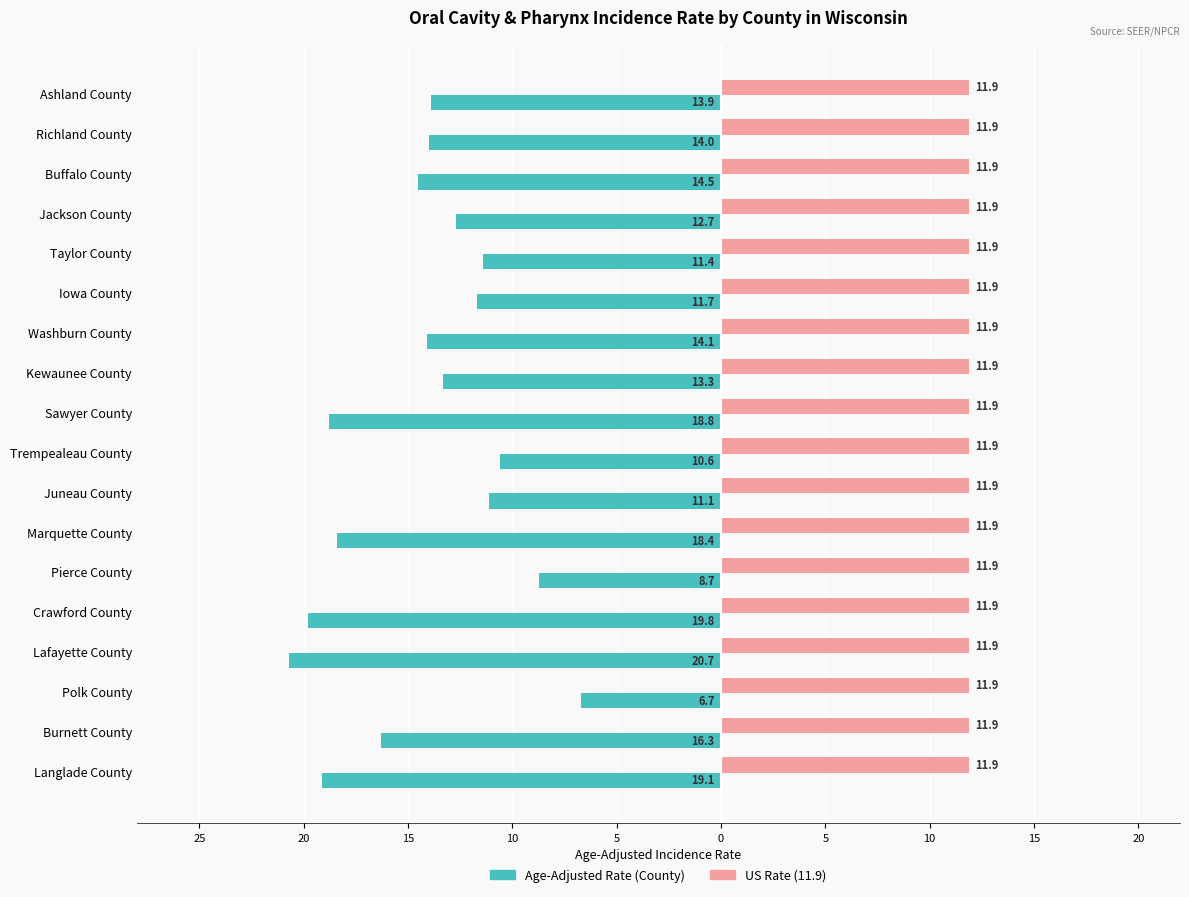

Reading left to right, extract all data points from this chart.

Age-Adjusted Rate: -13.9	-14.0	-14.5	-12.7	-11.4	-11.7	-14.1	-13.3	-18.8	-10.6	-11.1	-18.4	-8.7	-19.8	-20.7	-6.7	-16.3	-19.1
US Rate: 0.4	0.4	0.4	0.4	0.4	0.4	0.4	0.4	0.4	0.4	0.4	0.4	0.4	0.4	0.4	0.4	0.4	0.4